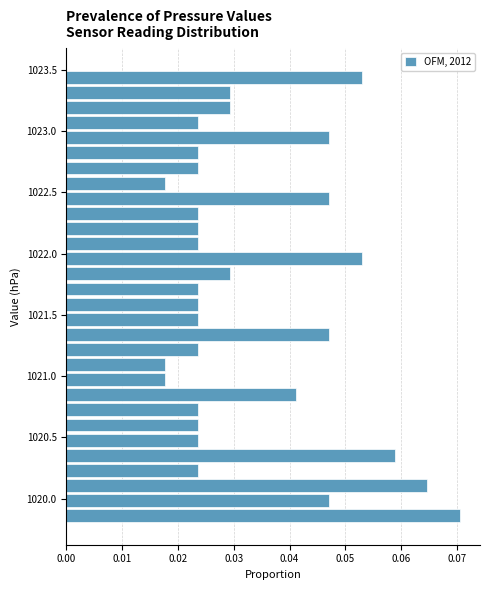

Read against the y-axis, roughly where is the centre of the longest bar?

1019.85